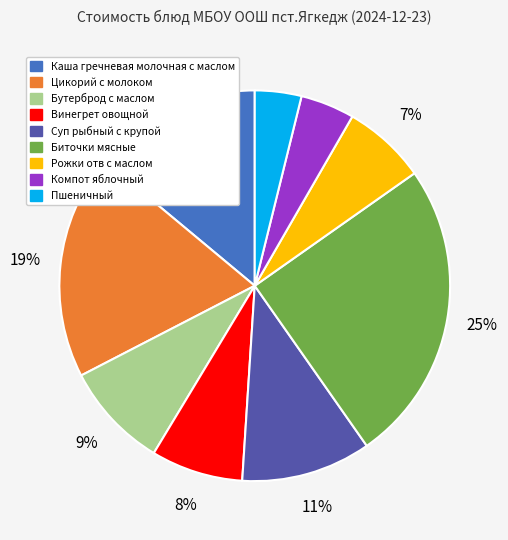

To the nearest percent, what portion does Компот яблочный represent?

4%